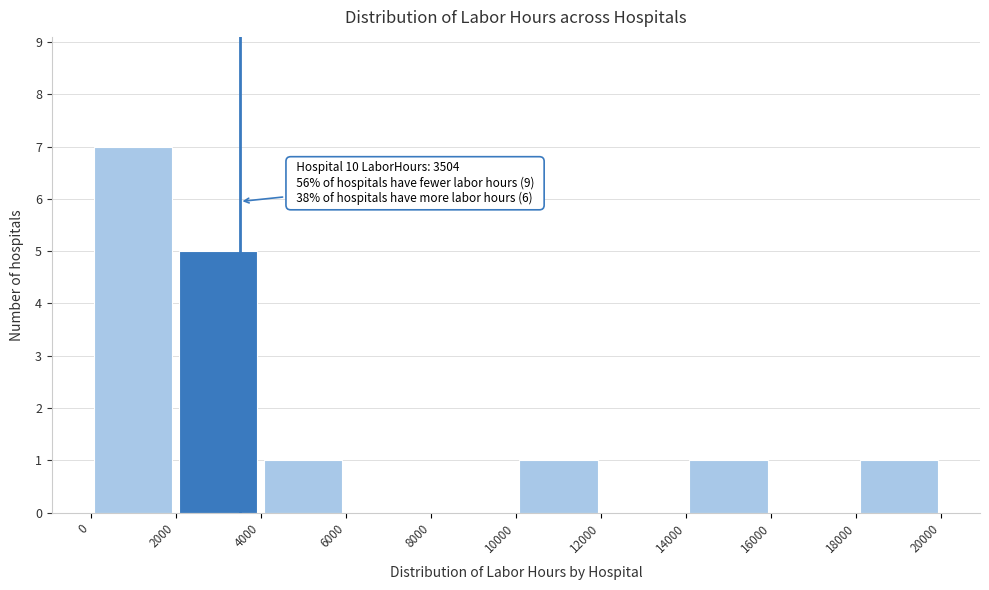

Which range on the x-axis has the tallest bar?

0 to 2000